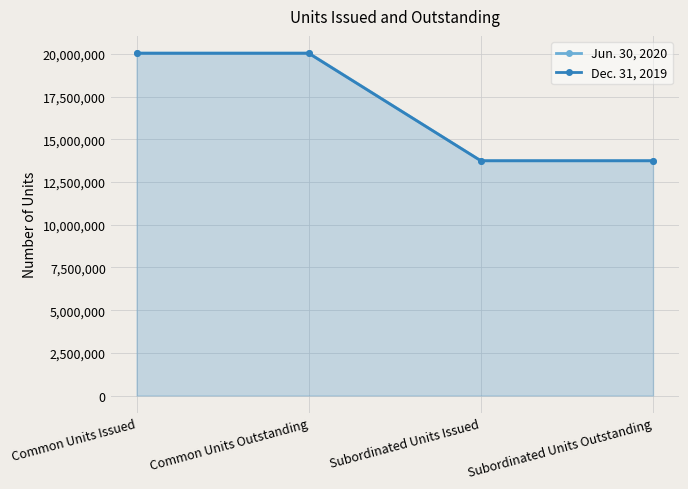

What is the difference between the maximum and minimum values in the Jun. 30, 2020 series?

6311366